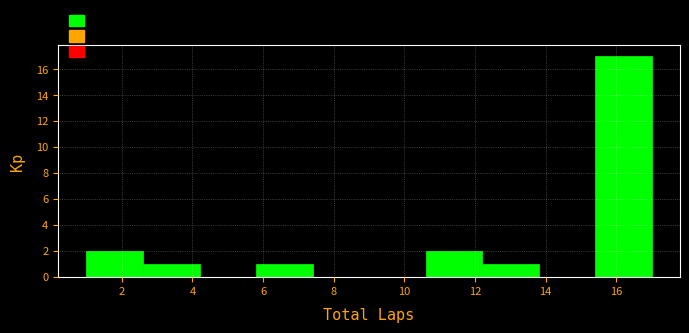

How tall is the bar that spans 2.6 to 4.2 on the x-axis? The values are not printed on the chart, so give them approximately, as read against the axis.

1